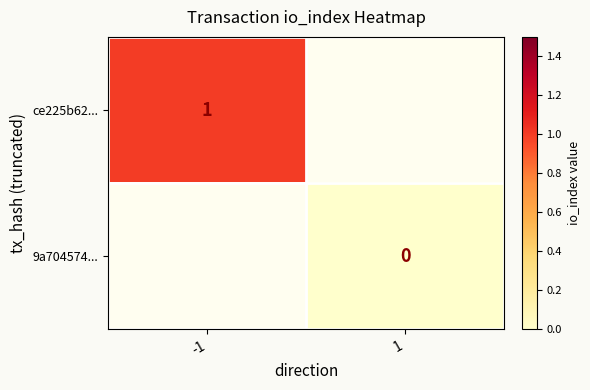

Count the number of categories in the chart.

2